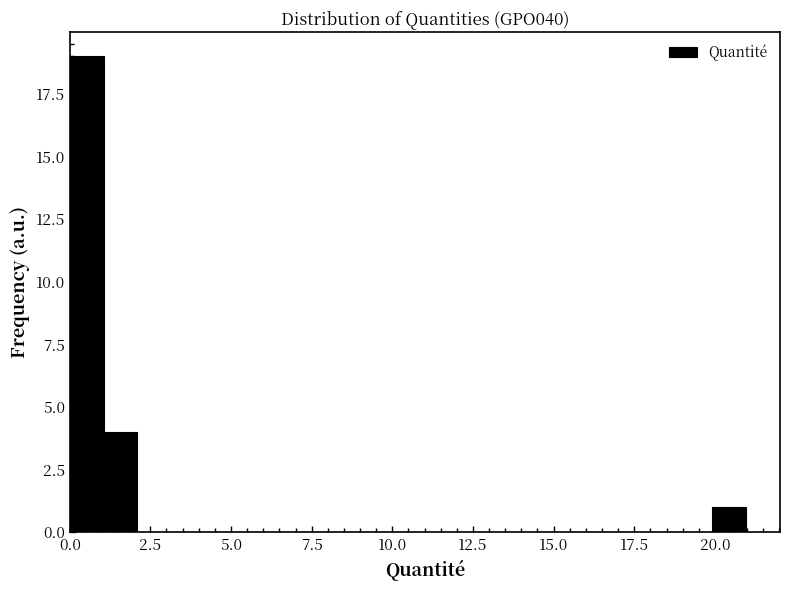

Read against the x-axis, roughly where is the centre of the tallest bar?

0.5